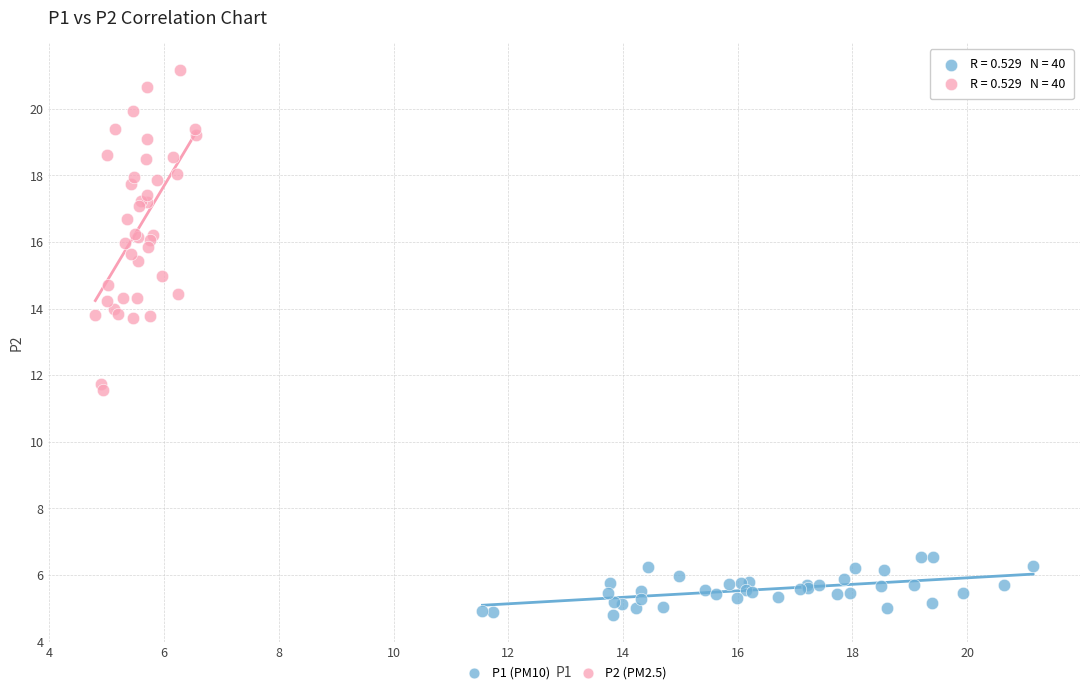

Which series has the widest spread of Y values?

P2 (PM2.5)